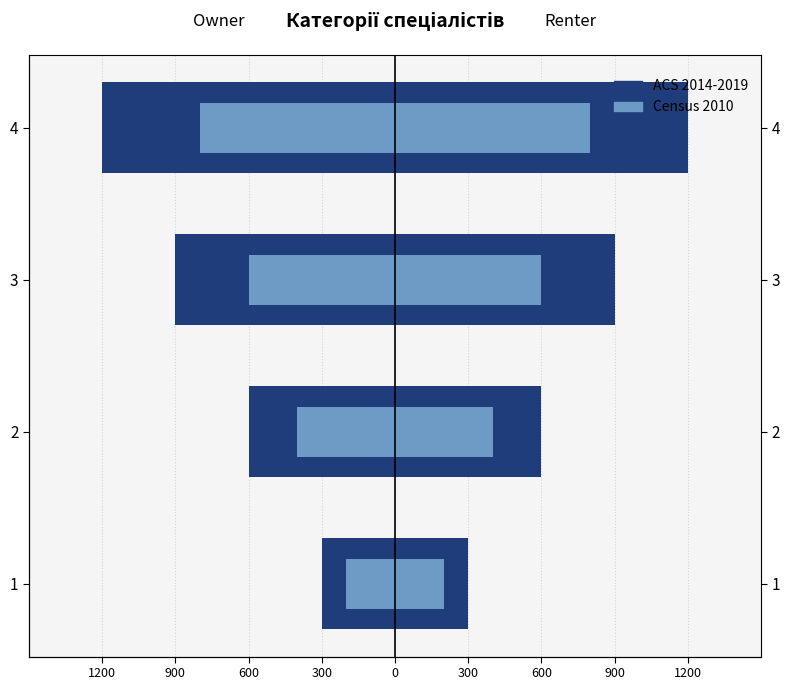

What are all the series names shown in the legend?

ACS 2014-2019, Census 2010